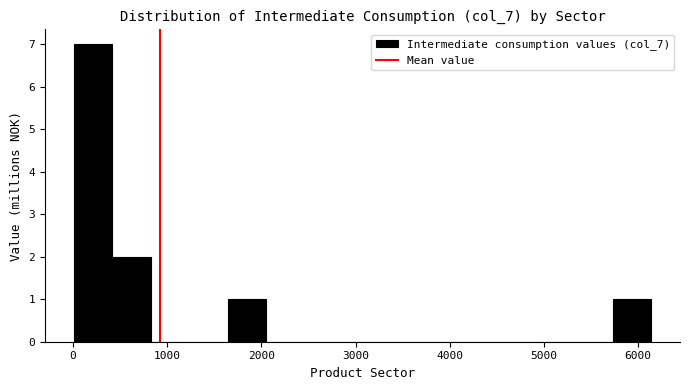

Reading left to right, list every bar in this chart as the range it spans on the x-axis followed by its height. Neither the bar edges nor the heights are printed on the chart, so give them approximately, as read against the axes.

0 to 400: 7
400 to 800: 2
800 to 1200: 0
1200 to 1600: 0
1600 to 2100: 1
2100 to 2500: 0
2500 to 2900: 0
2900 to 3300: 0
3300 to 3700: 0
3700 to 4100: 0
4100 to 4500: 0
4500 to 4900: 0
4900 to 5300: 0
5300 to 5700: 0
5700 to 6100: 1